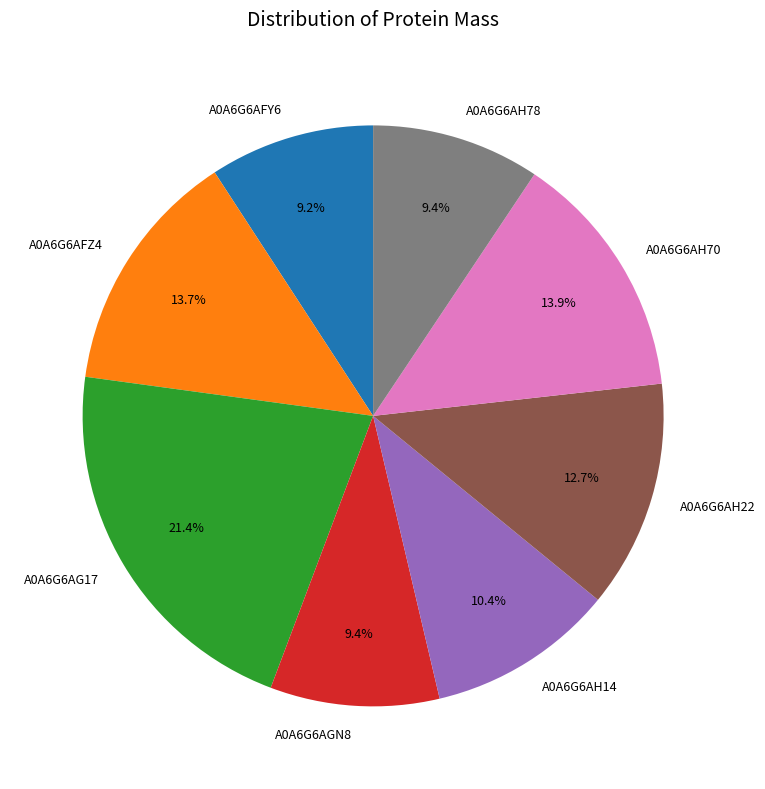

Between A0A6G6AG17 and A0A6G6AH22, which is larger?

A0A6G6AG17